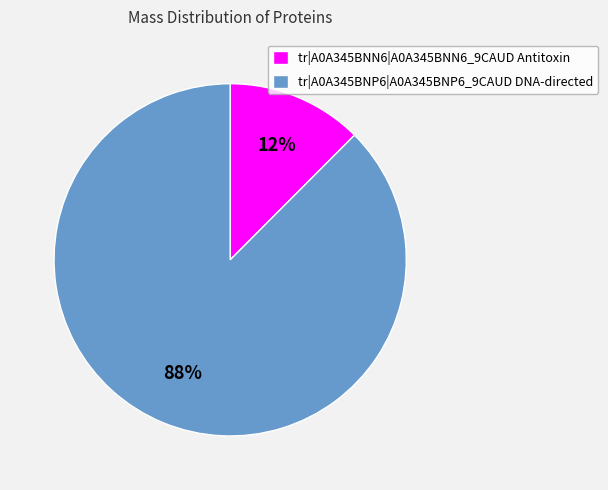

How many slices are in this pie chart?

2